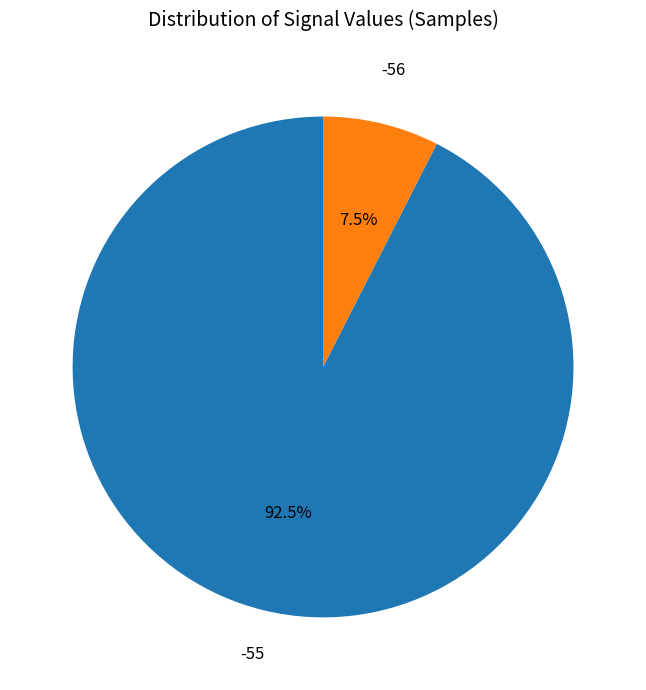

Is there any slice that represents more than half of the pie?

Yes